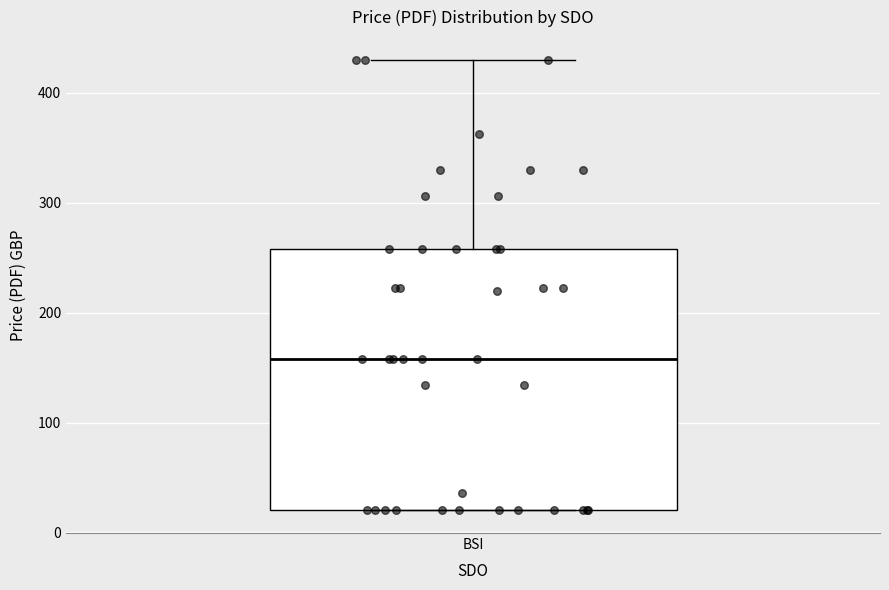

Where is the lower edge of the box for BSI on the y-axis? The values are not printed on the chart, so give them approximately, as read against the axis.

20